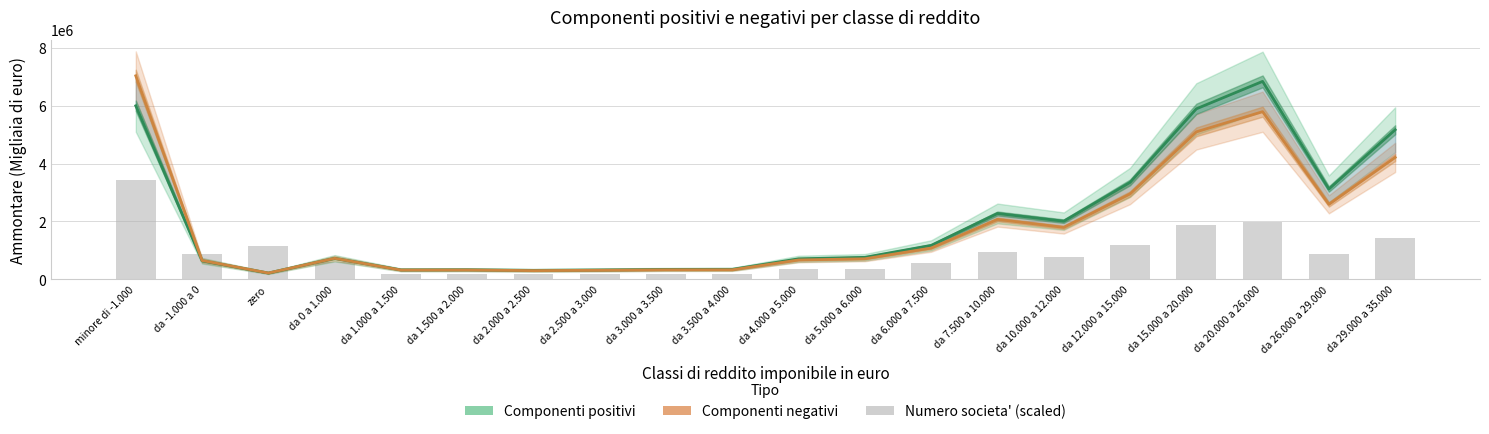

Which has a higher value, da 3.500 a 4.000 or da 15.000 a 20.000?

da 15.000 a 20.000